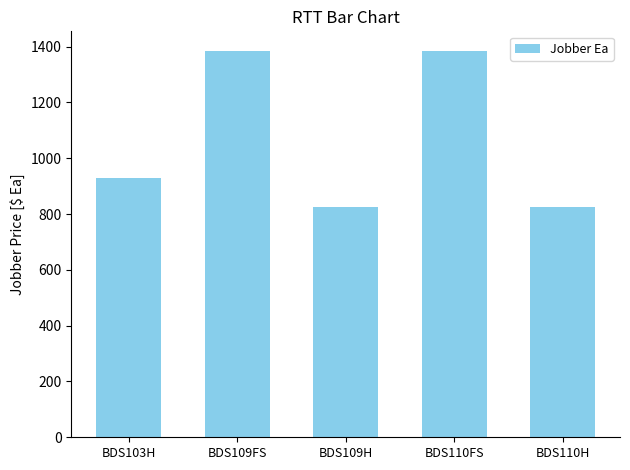

At which label is the value closest to 1105?

BDS103H